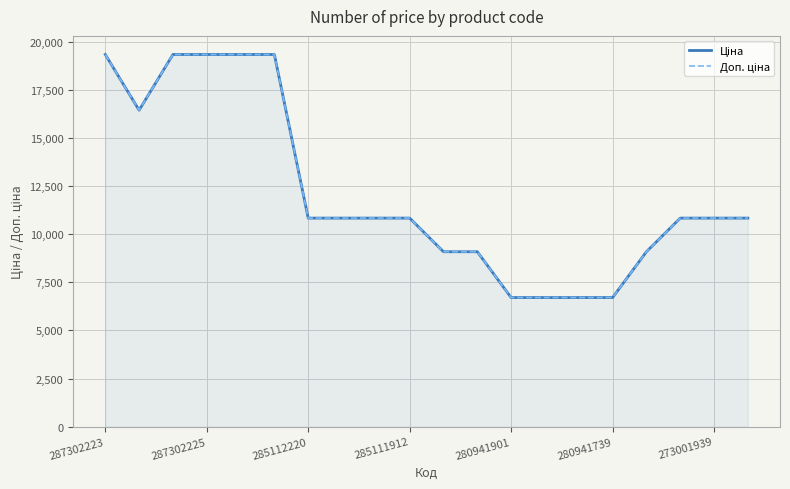

True or false: Ціна and Доп. ціна cross at least once.

False